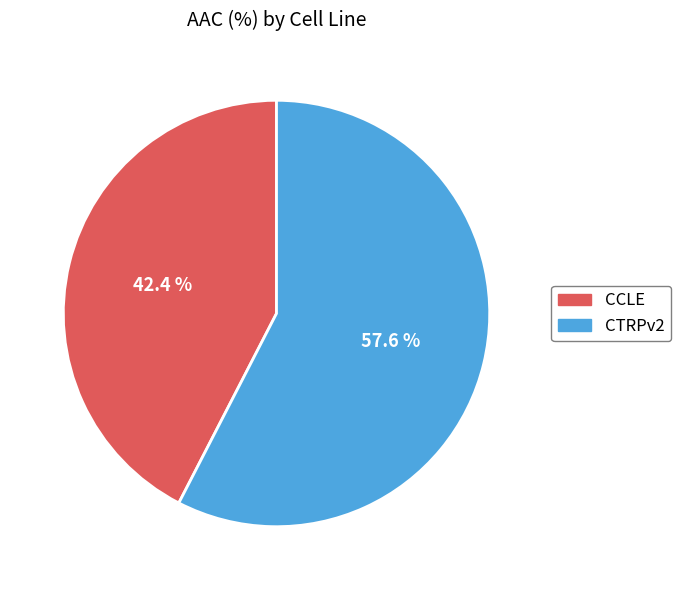

How many segments does this pie chart have?

2